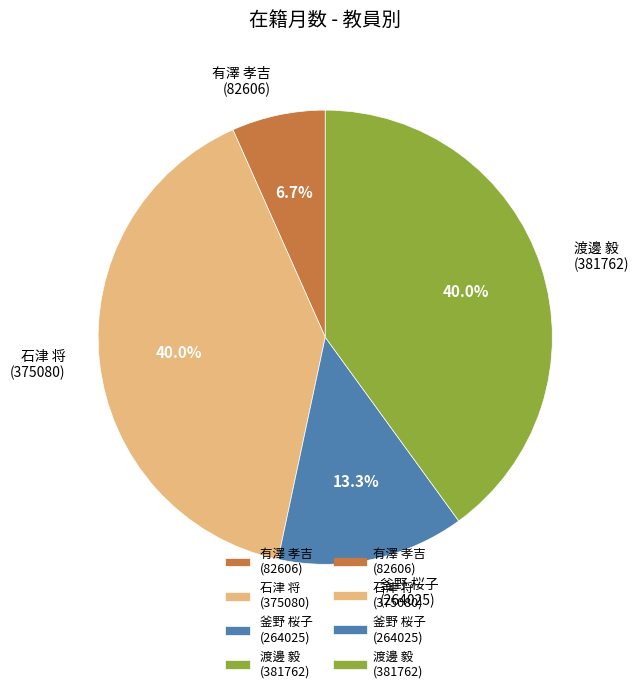

Approximately how many times larger is the value at 石津 将 (375080) compared to 釜野 桜子 (264025)?

3.0